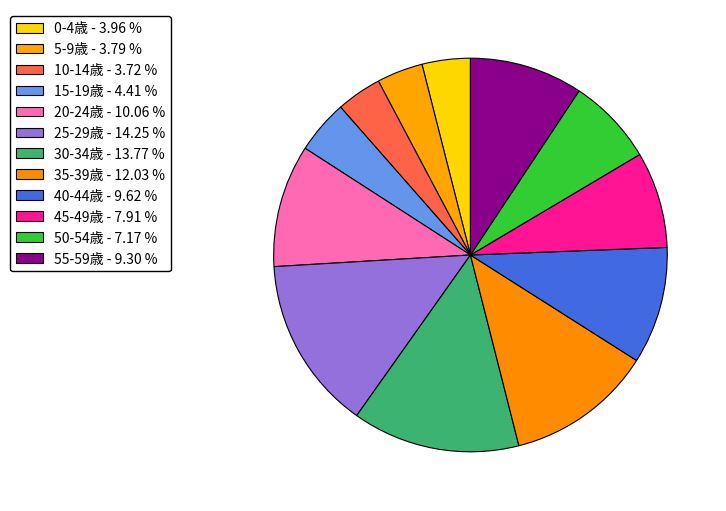

Combined, do 30-34歳 and 35-39歳 account for over 50%?

No